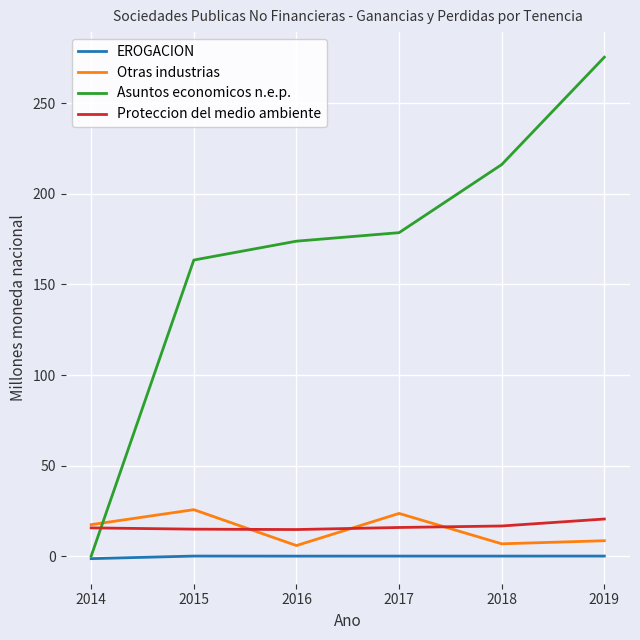

After their last crossing, which series has the higher values: Asuntos economicos n.e.p. or Otras industrias?

Asuntos economicos n.e.p.